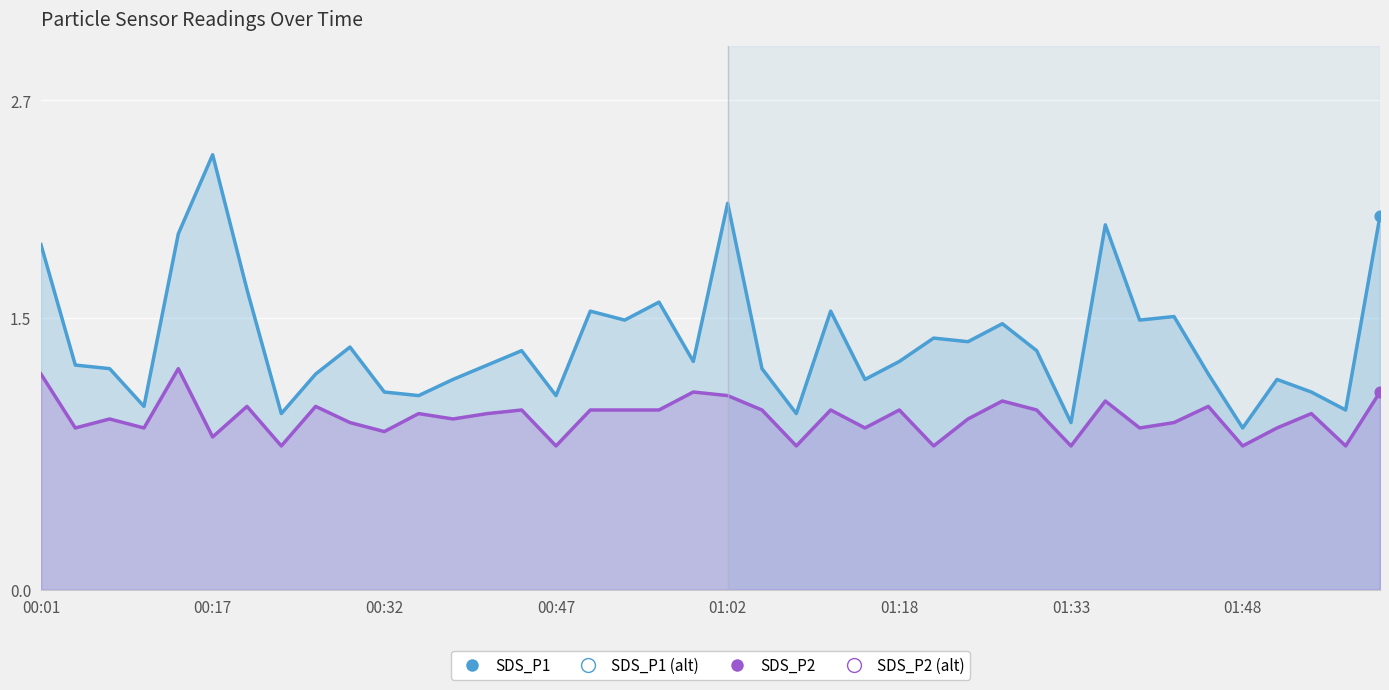

What is the total value across all series at 39?

3.2